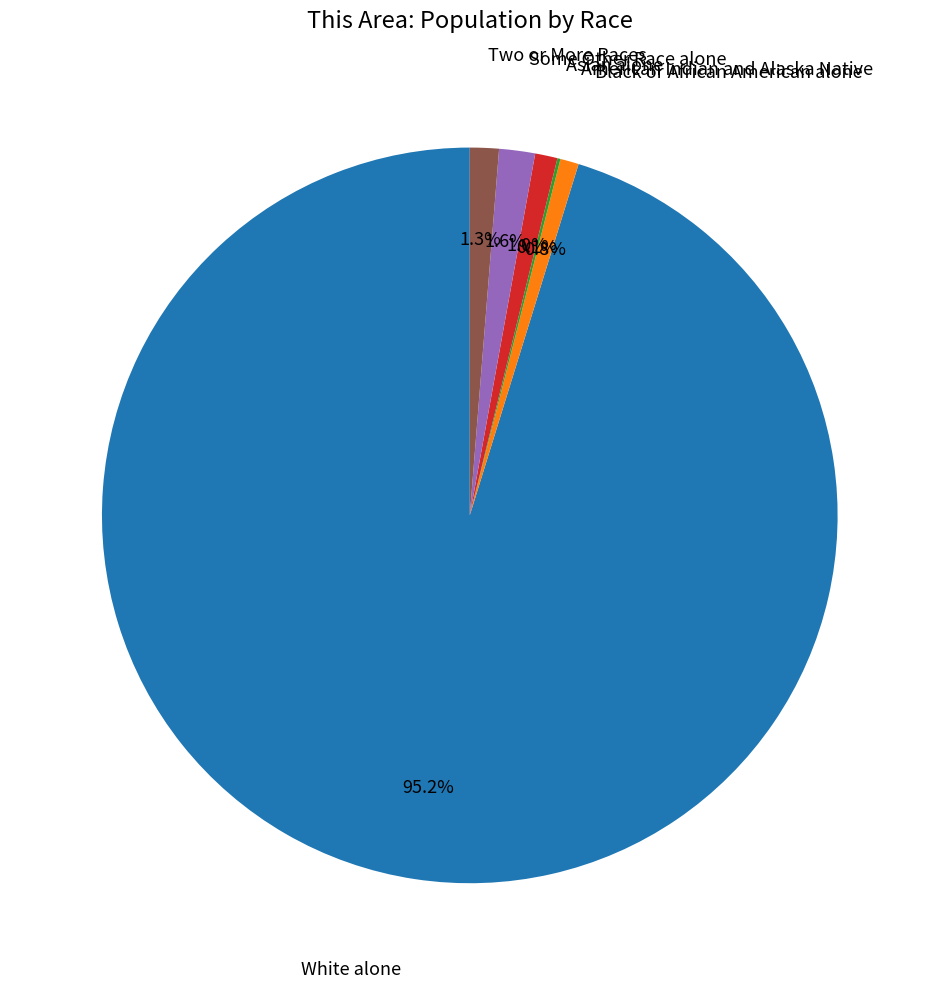

Is there any slice that represents more than half of the pie?

Yes